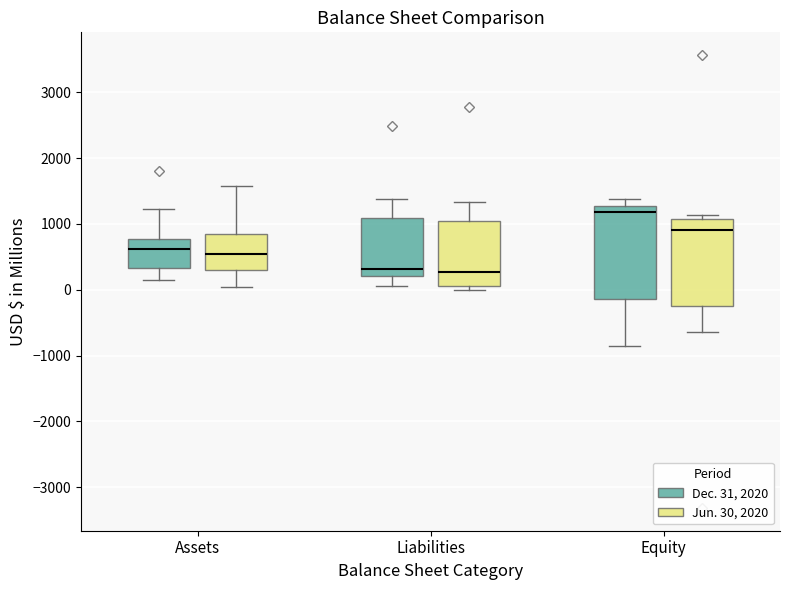

Reading left to right, transcribe this box plot: for each box, give where its median line is, the range the box spans, and where its two whiskers end, as read against the y-axis. The values are not printed on the chart, so give them approximately, as read against the axis.

Assets (Dec. 31, 2020): median 600, box 300 to 800, whiskers 100 to 1200
Assets (Jun. 30, 2020): median 600, box 300 to 800, whiskers 0 to 1600
Liabilities (Dec. 31, 2020): median 300, box 200 to 1100, whiskers 100 to 1400
Liabilities (Jun. 30, 2020): median 300, box 100 to 1000, whiskers 0 to 1300
Equity (Dec. 31, 2020): median 1200, box -100 to 1300, whiskers -800 to 1400
Equity (Jun. 30, 2020): median 900, box -300 to 1100, whiskers -600 to 1100 (just above the box's upper edge)